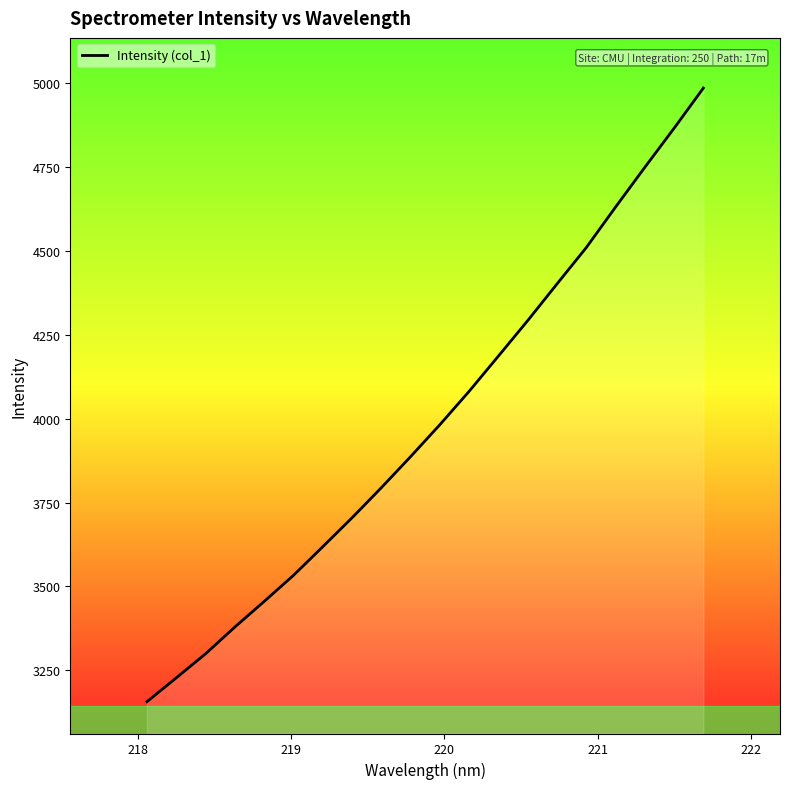

What is the value of the 9th point from the left?

3794.1